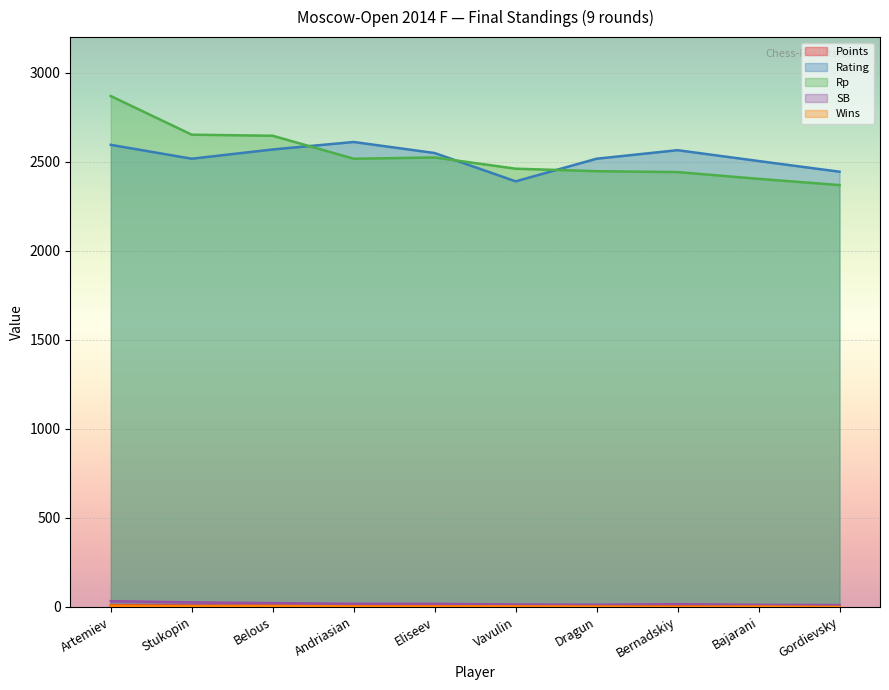

Which series has the widest spread of values?

Rp